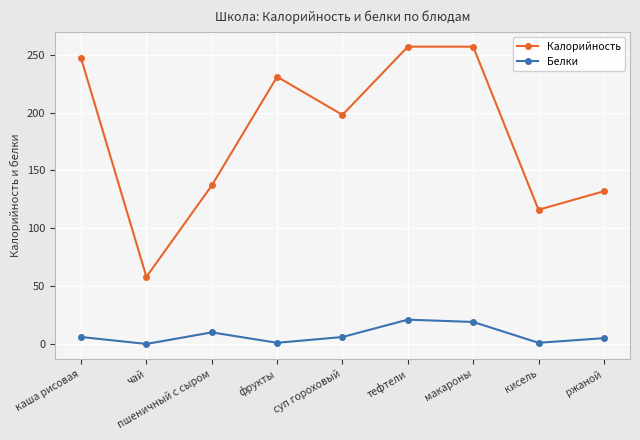

True or false: Калорийность and Белки cross at least once.

False